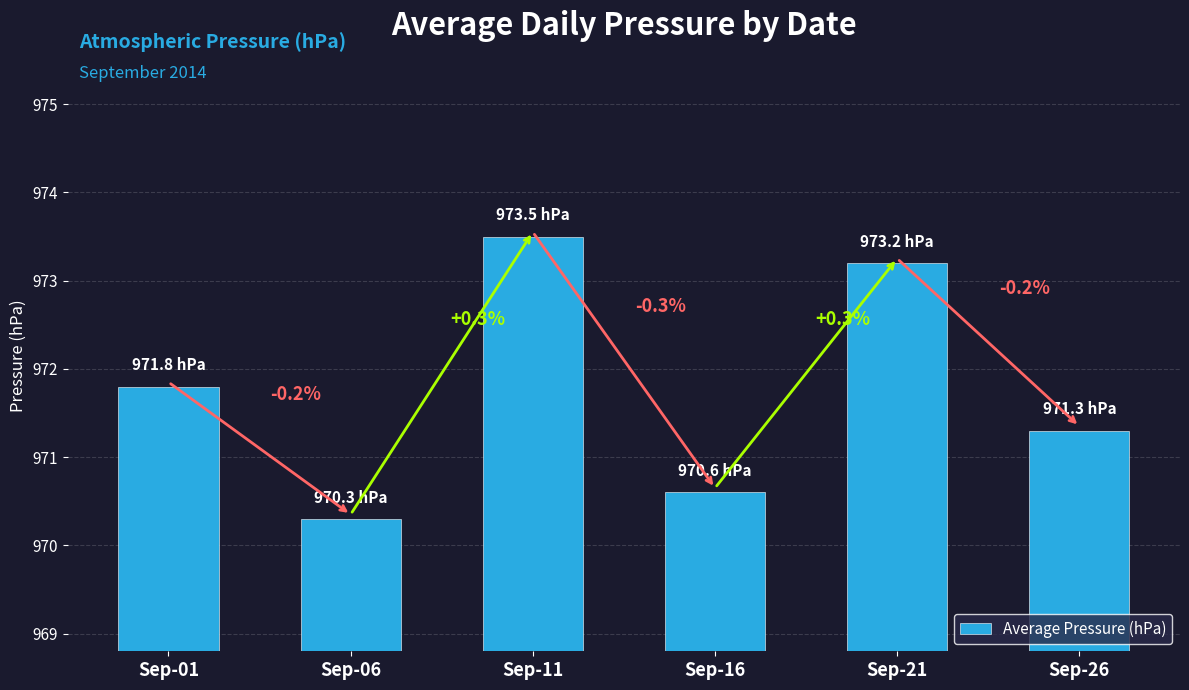

Are the bars horizontal?

No